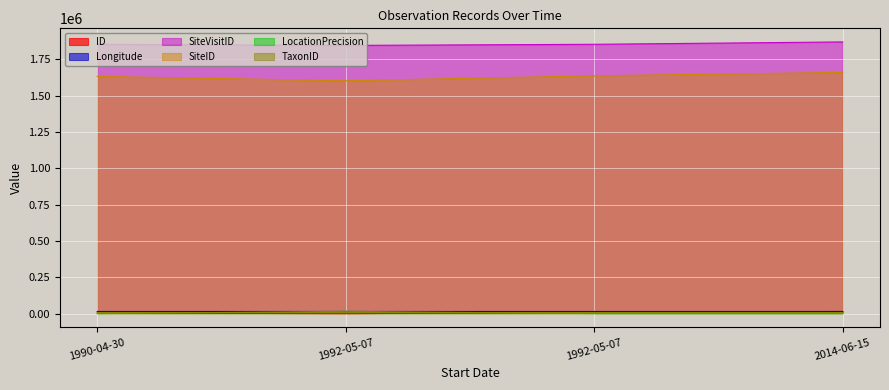

Which label corresponds to the largest value in the chart?

2014-06-15